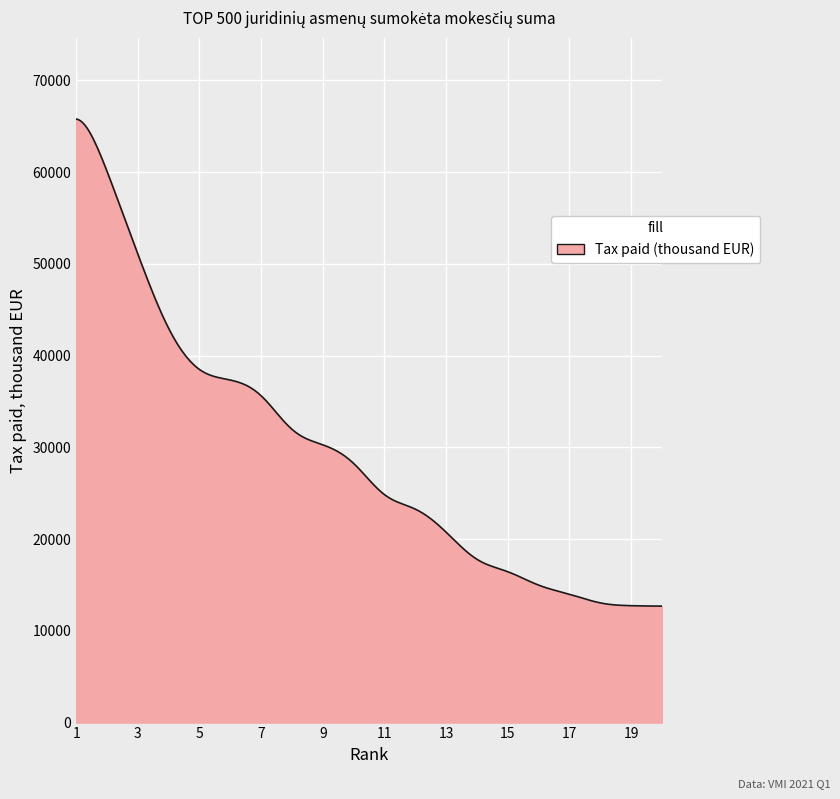

What is the smallest value displayed?

12691.9